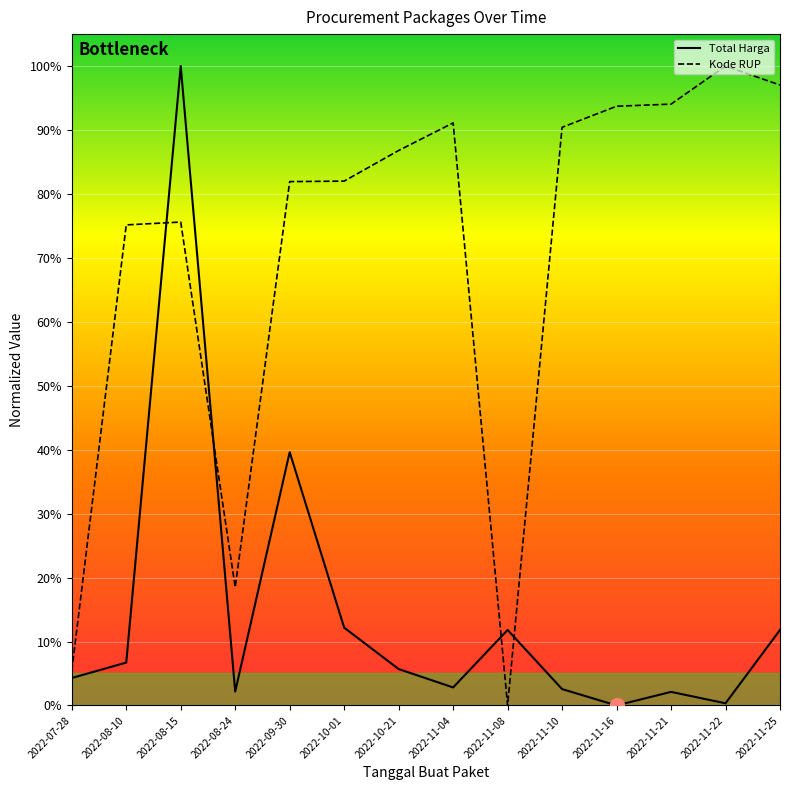

How many values in Kode RUP are above zero?

13